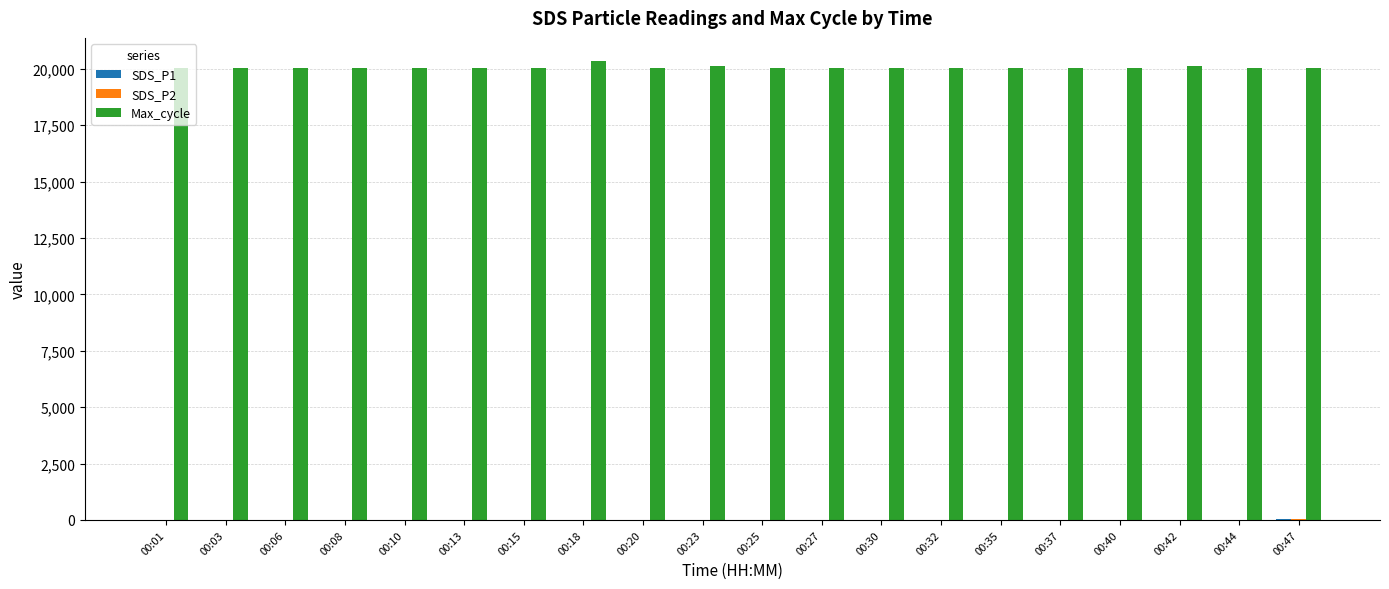

What is the greatest value displayed?

20356.0